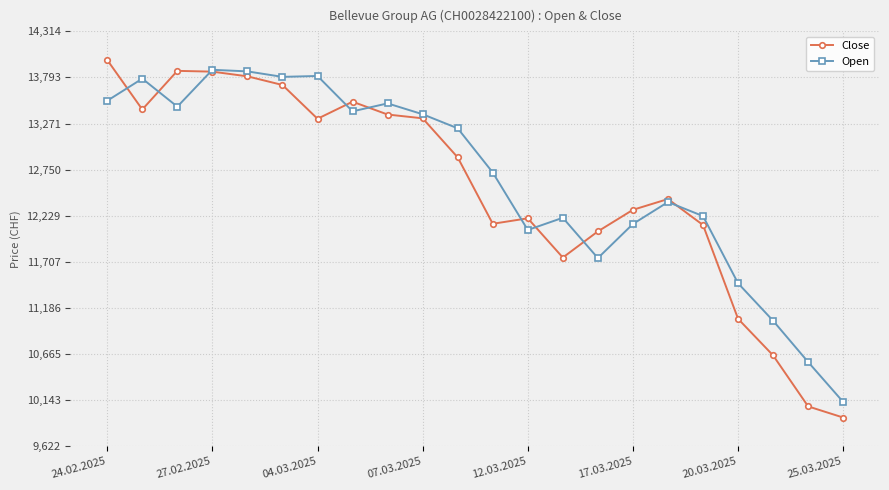

Does the chart have visible grid lines?

Yes